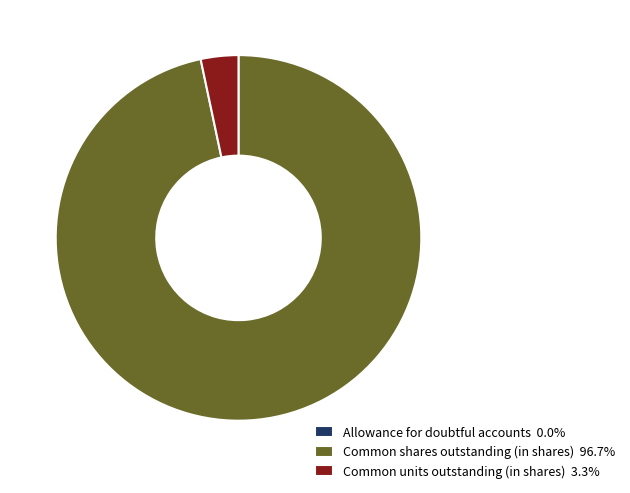

Which has a higher value, Common units outstanding (in shares) or Common shares outstanding (in shares)?

Common shares outstanding (in shares)